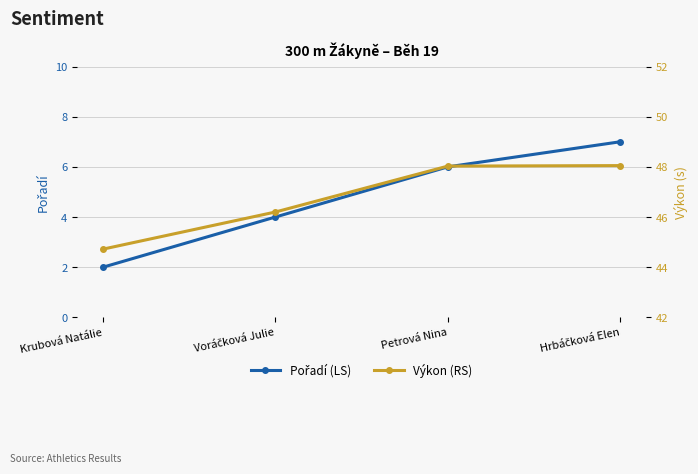

How many data points does each series have?

4